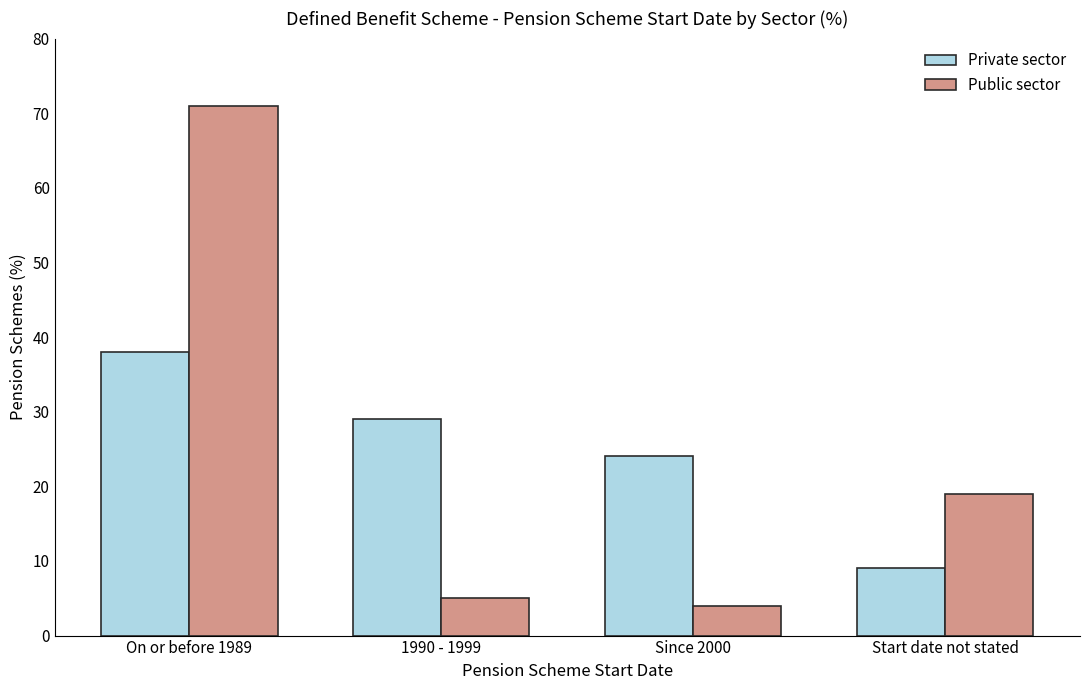

At which category is the sum across all series the highest?

On or before 1989